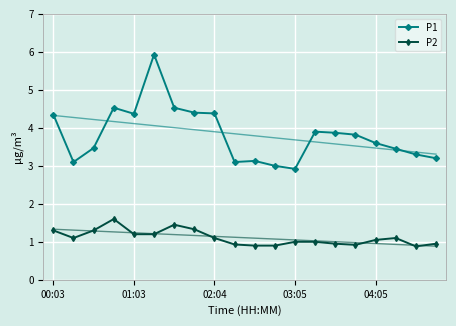

True or false: P2 and P1 intersect in this chart.

False